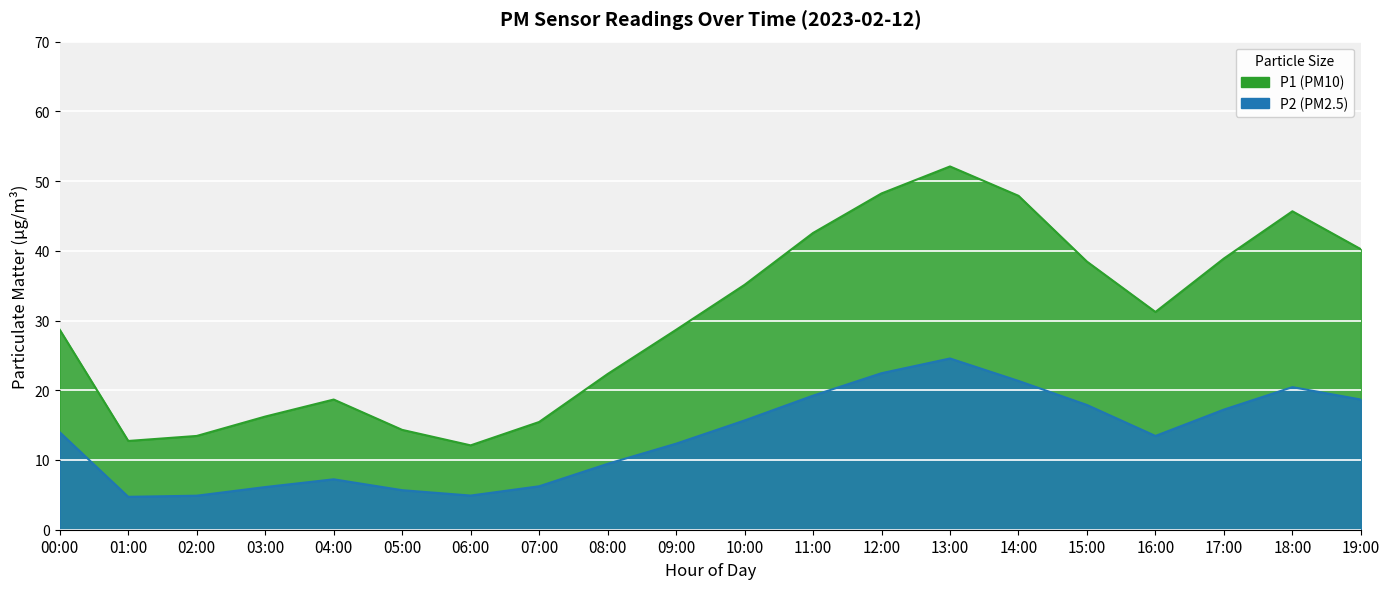

True or false: the data has more than 0 interior local peaks.

True